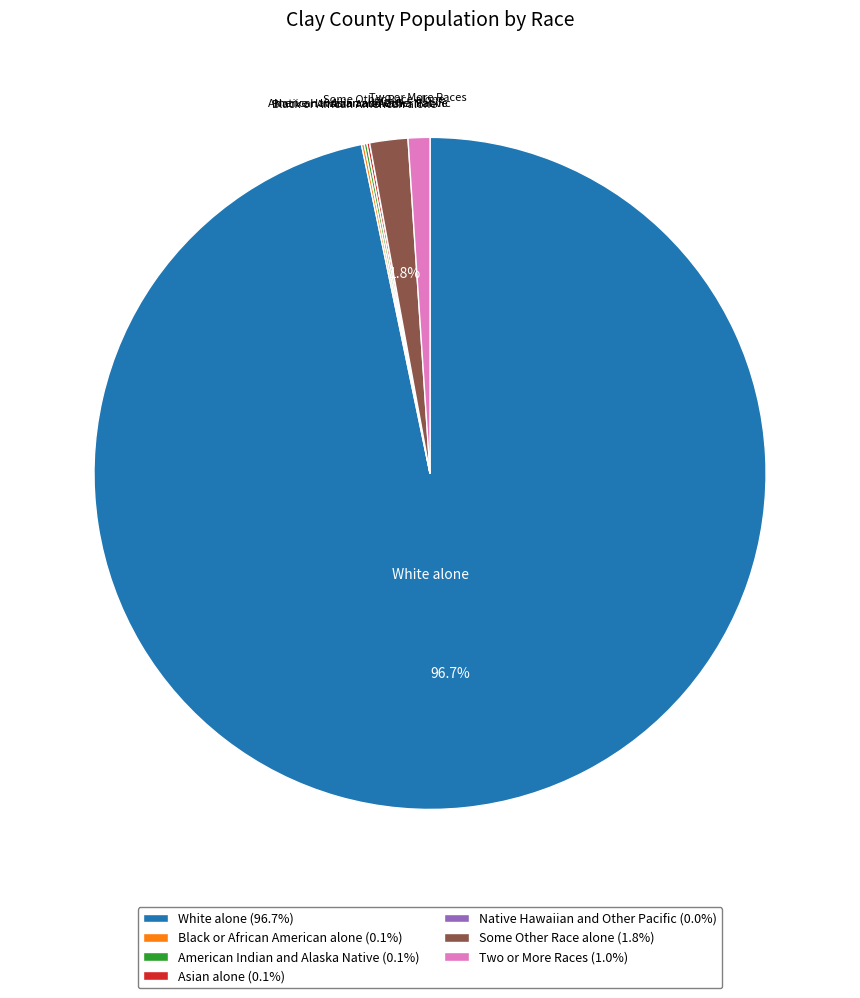

Does any single category account for the majority?

Yes